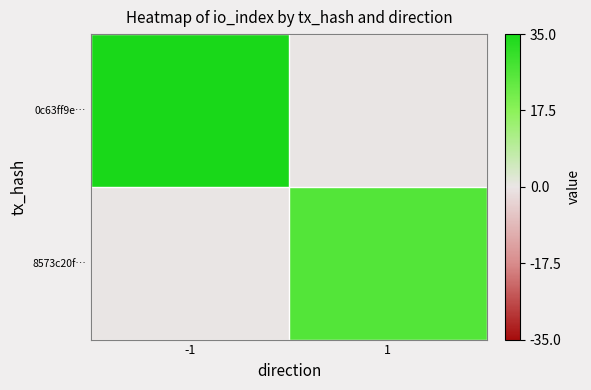

Reading left to right, what are all the values shown in this chart?

0c63ff9e…: -1=35	1=0
8573c20f…: -1=0	1=26